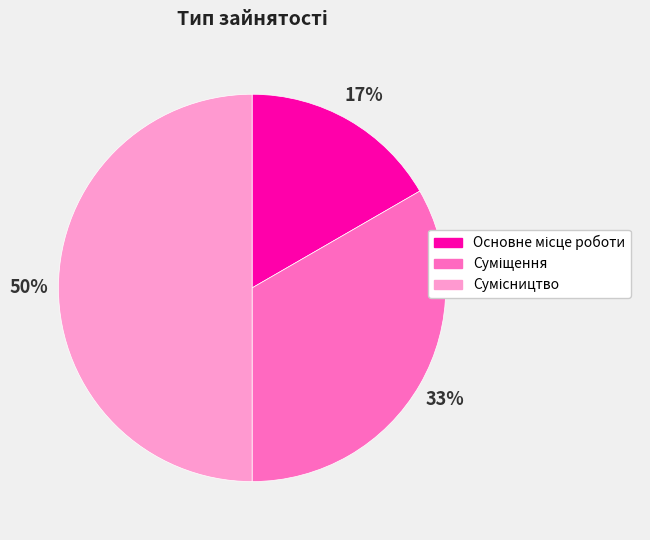

To the nearest percent, what is the difference between the largest and smallest slice percentages?

33%